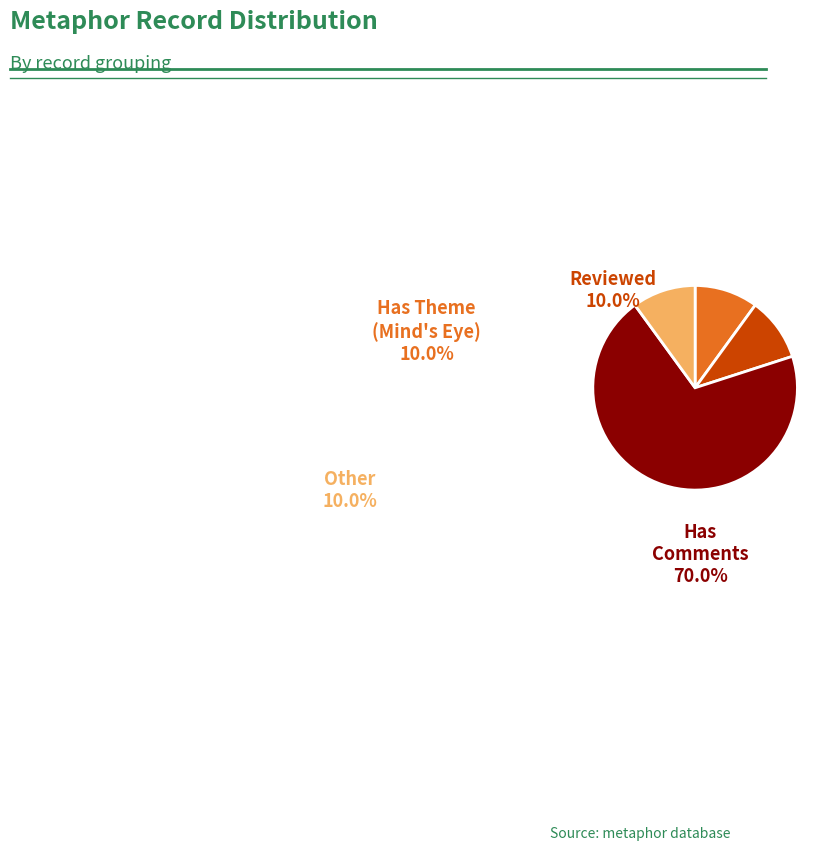

Is there any slice that represents more than half of the pie?

Yes